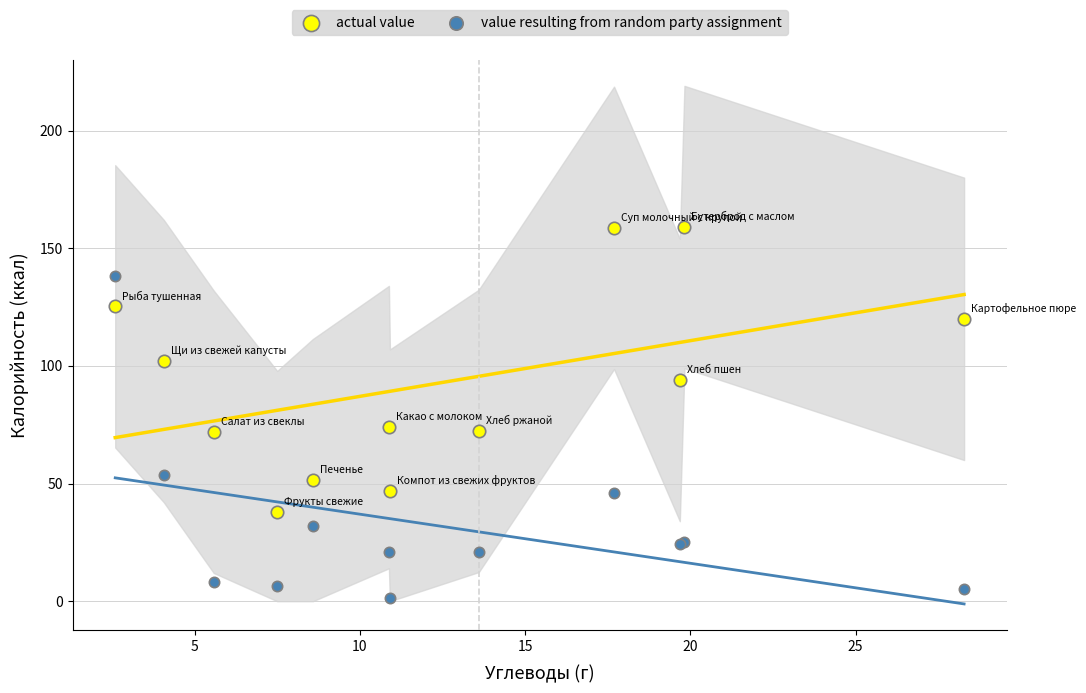

Which series contains the highest Y value?

actual value